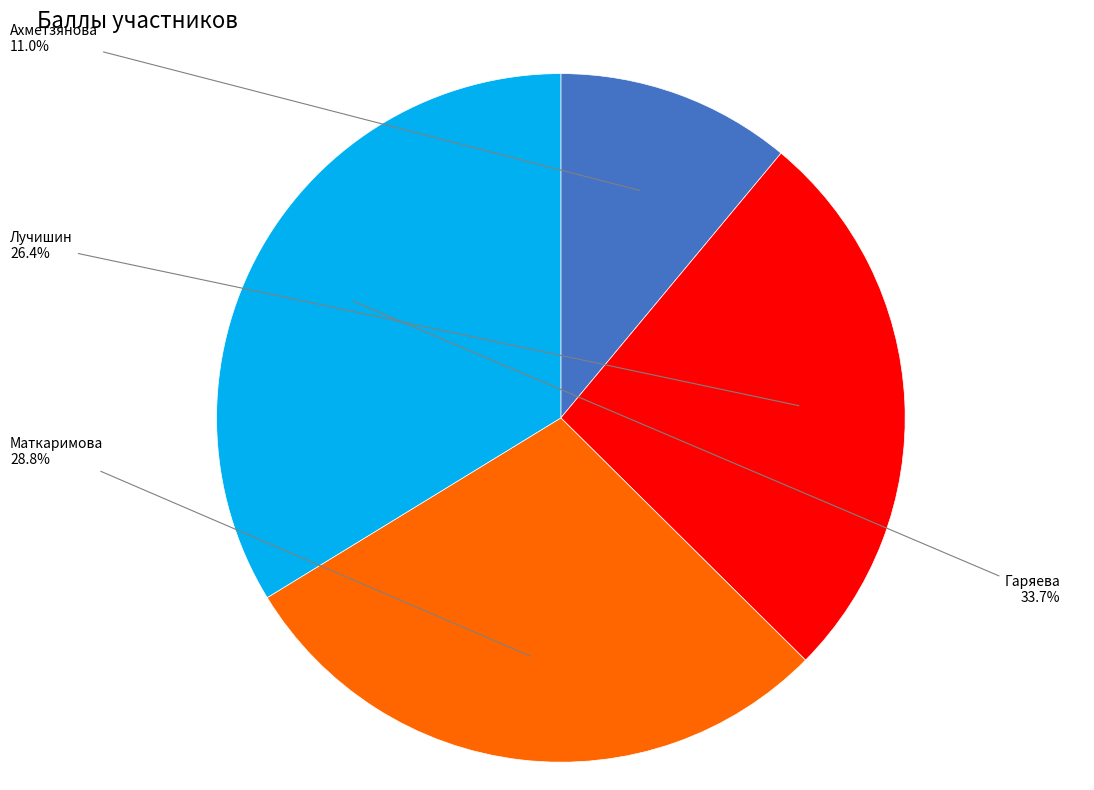

Rank the categories by value from lowest to highest.

Ахметзянова, Лучишин, Маткаримова, Гаряева